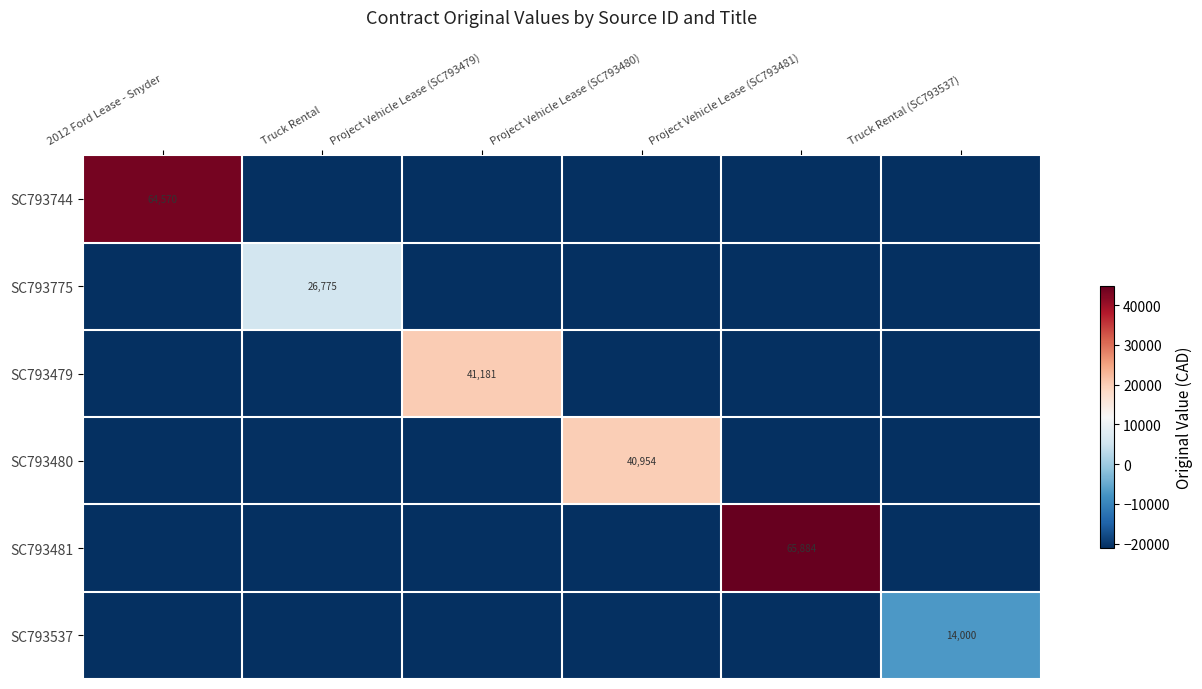

Which series has the widest spread of values?

SC793481